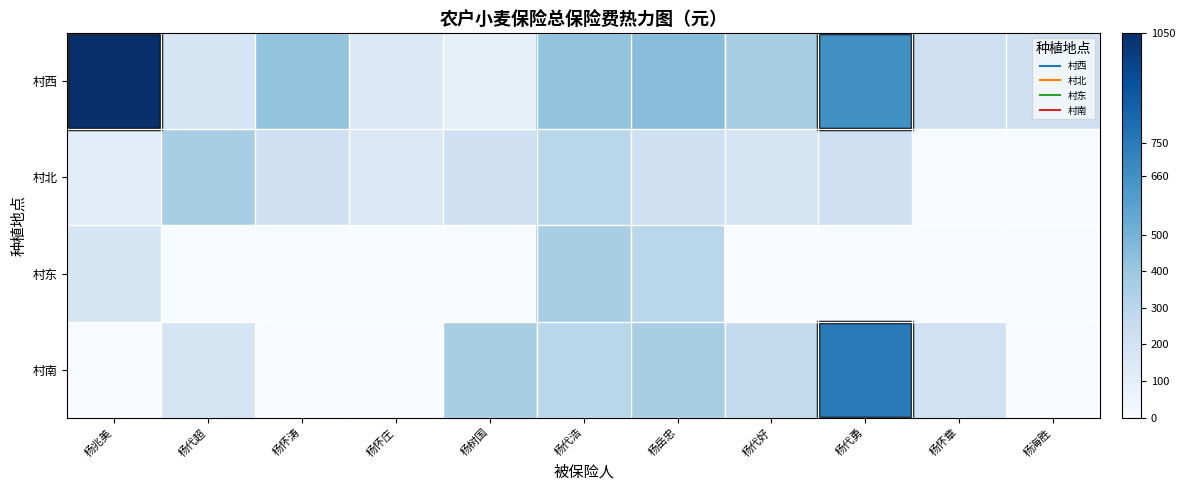

Between 杨怀涛 and 杨代好, which is larger?

杨怀涛